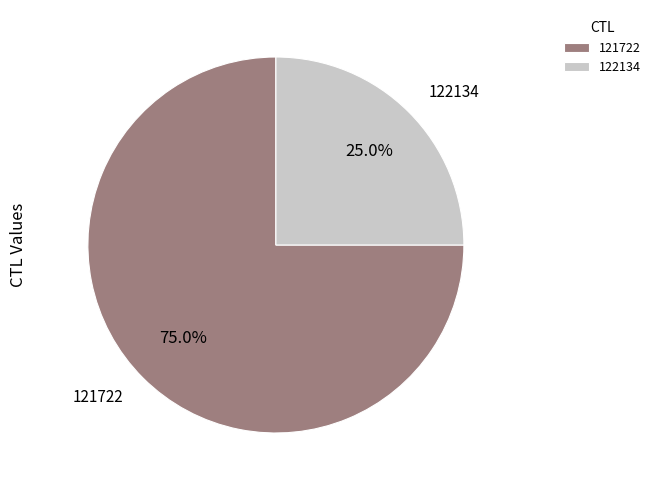

Rank the categories by value from highest to lowest.

121722, 122134